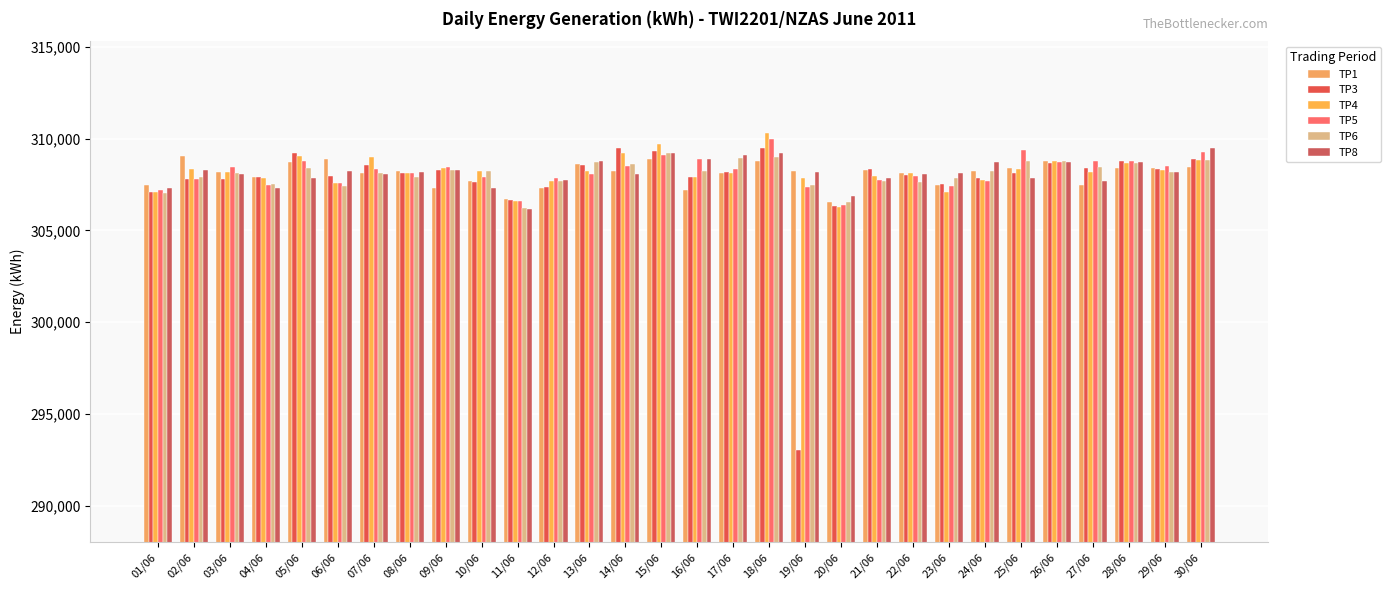

Does the chart contain any negative values?

No